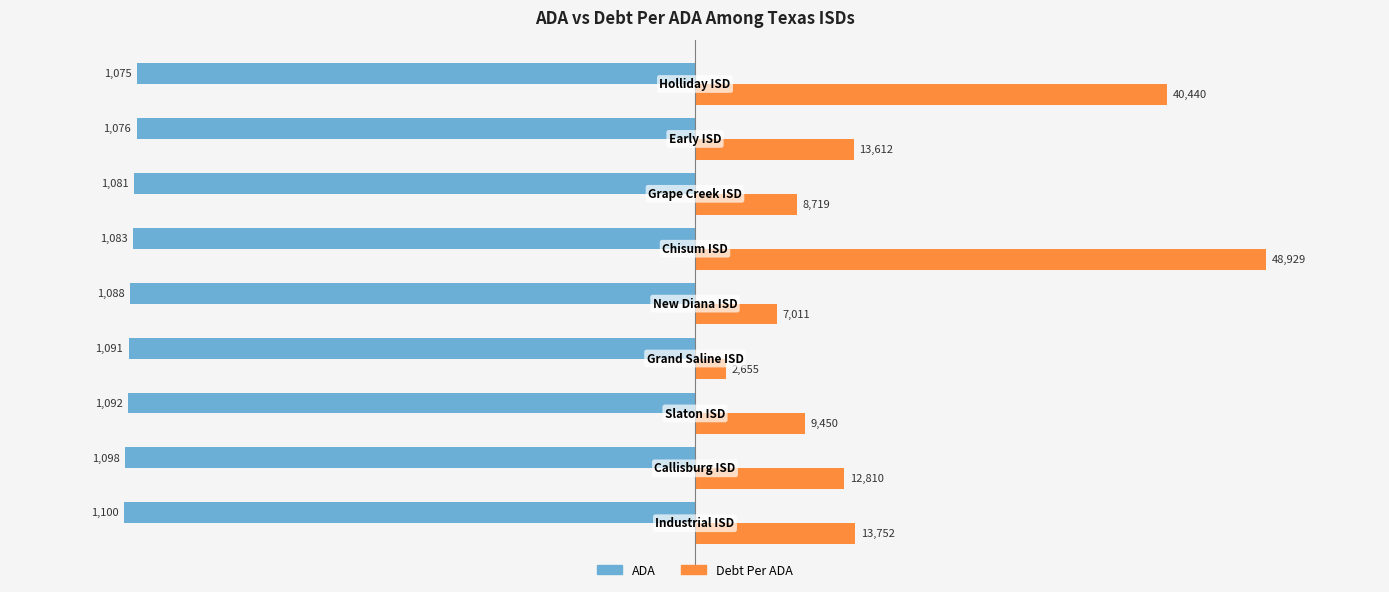

What are all the series names shown in the legend?

ADA, Debt Per ADA